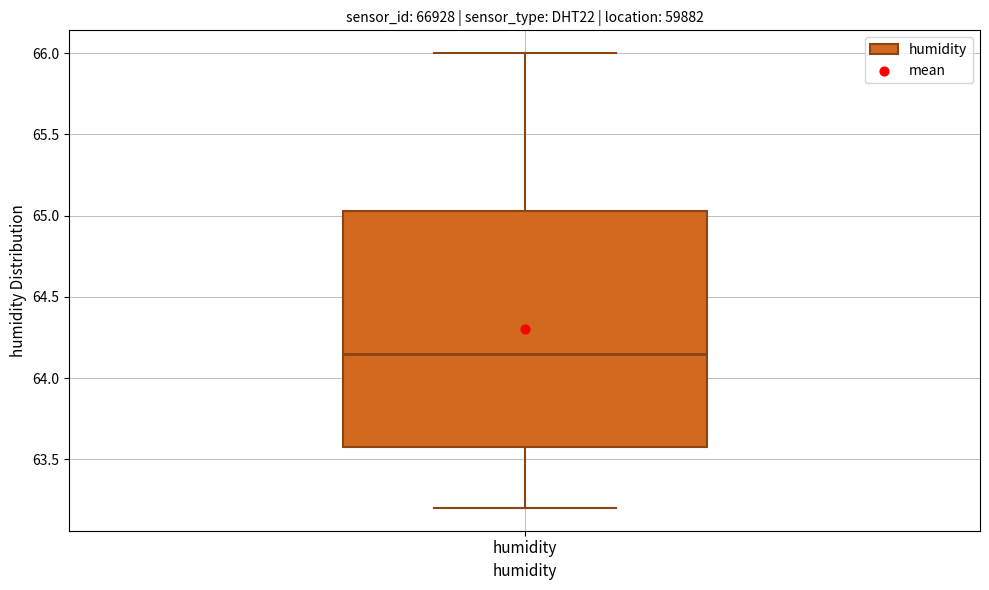

Where is the lower edge of the box for humidity on the y-axis? The values are not printed on the chart, so give them approximately, as read against the axis.

63.60